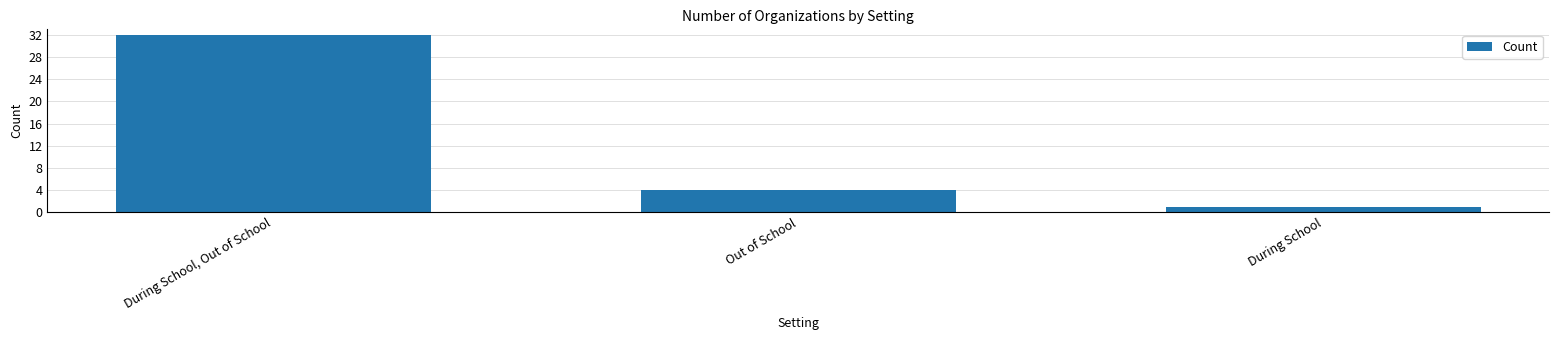

Reading left to right, transcribe all the data shown in this chart.

During School, Out of School=32	Out of School=4	During School=1